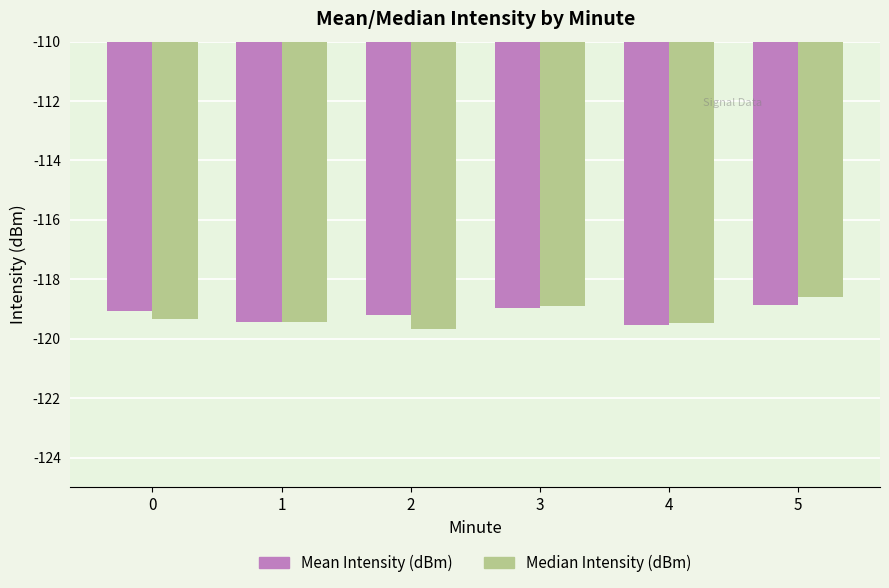

What is the difference between the maximum and minimum values in the Median Intensity (dBm) series?

1.1